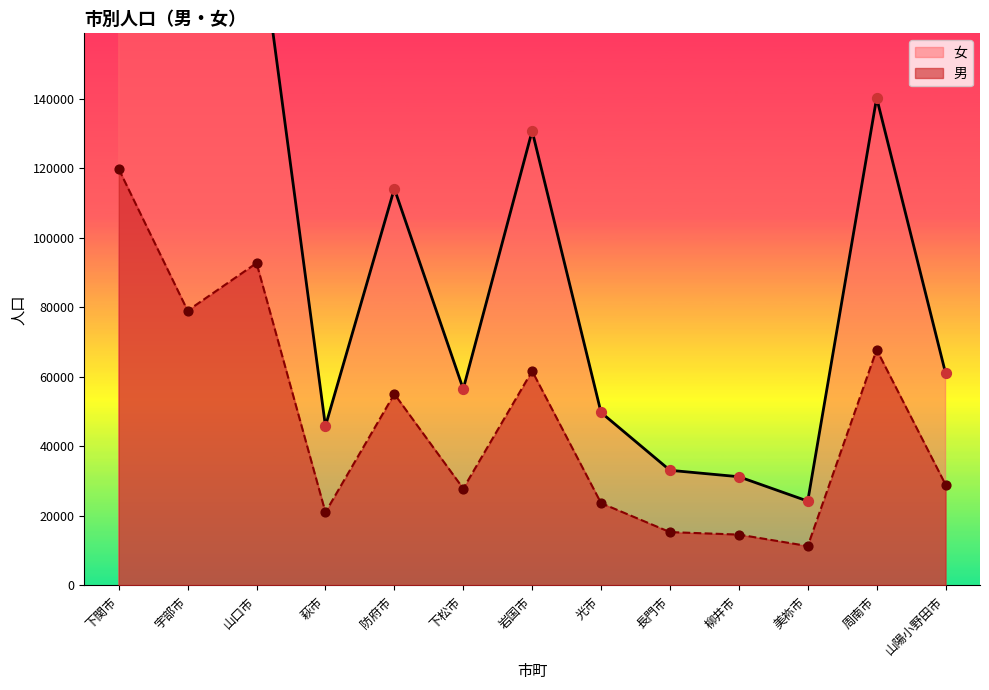

At which category is the sum across all series the highest?

下関市